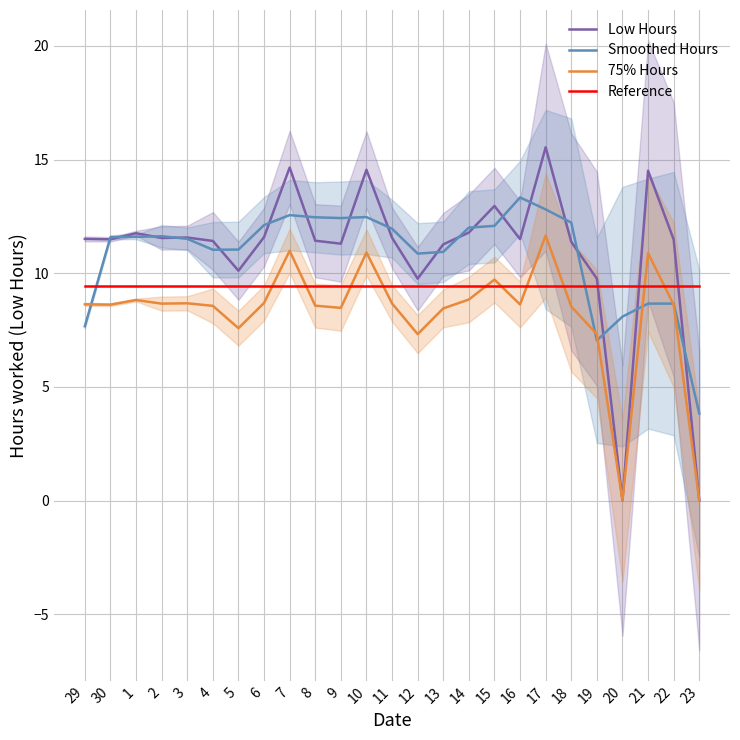

How many lines are shown in the chart?

4